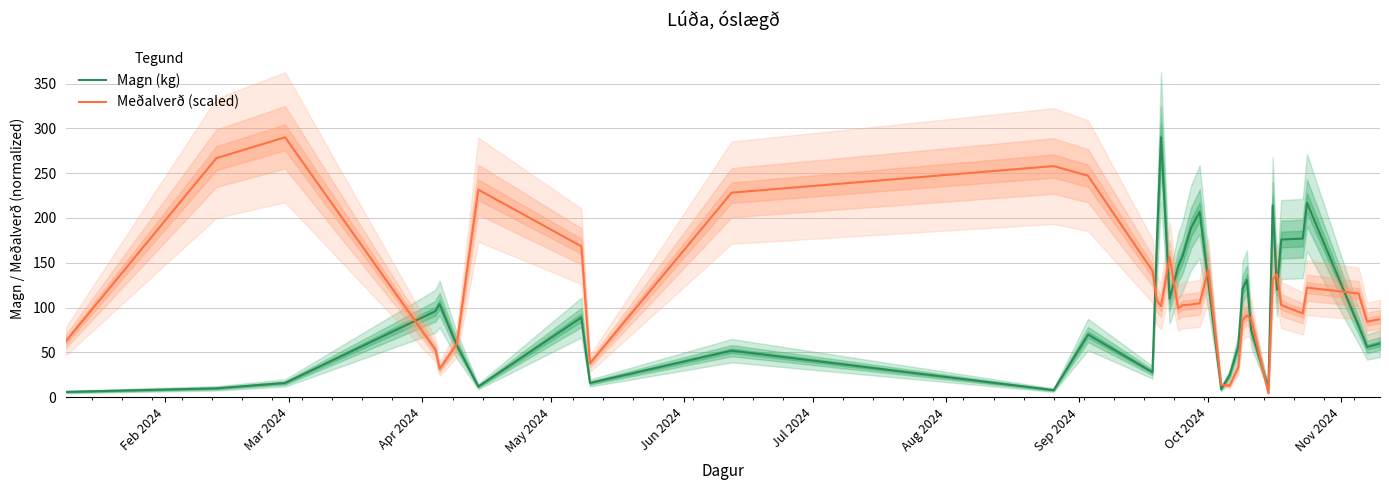

The Magn (kg) series shows 130.0 at Oct 2024. True or false?

True